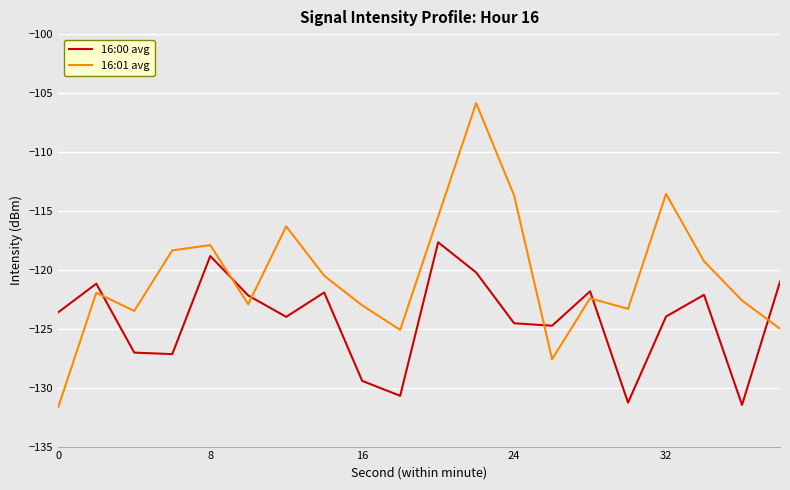

How many values in the 16:01 avg series are below -121?

11